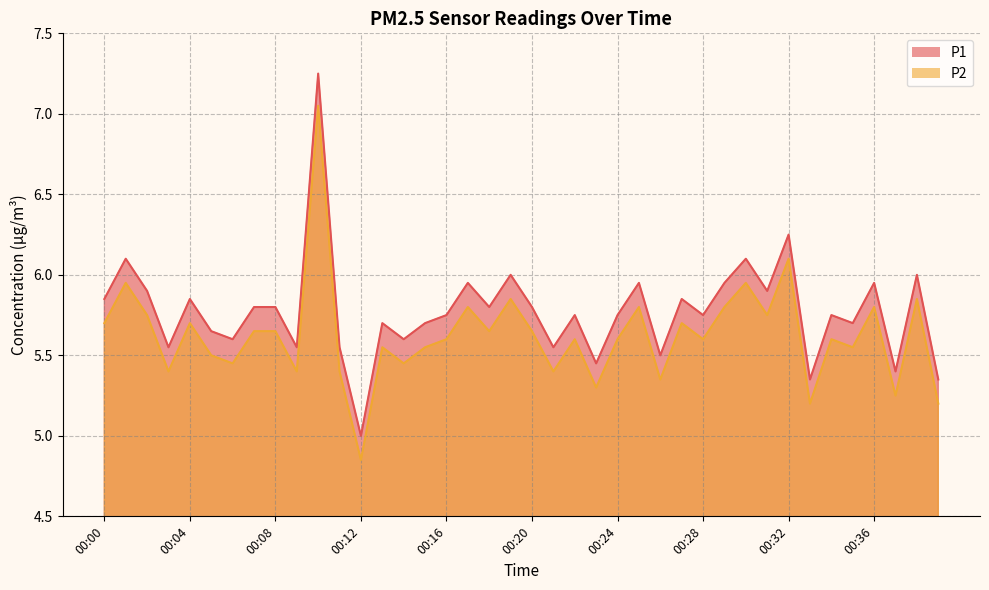

True or false: P1 has a value of 6.0 at 00:29.

True